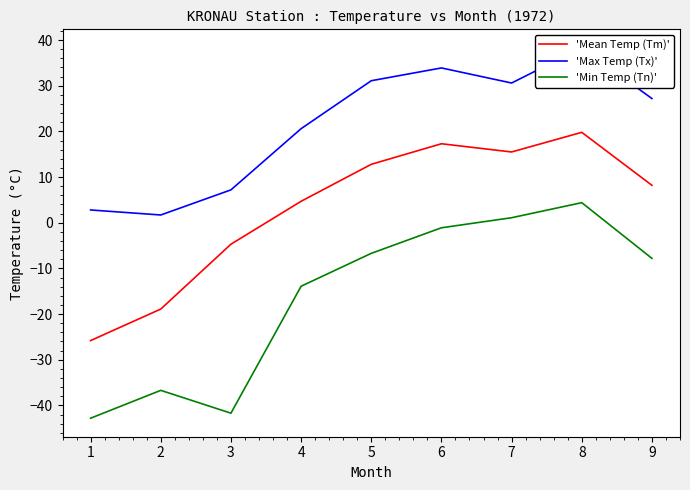

Reading left to right, list all the values displayed in this chart.

'Mean Temp (Tm)': 1=-25.8	2=-18.9	3=-4.7	4=4.7	5=12.8	6=17.3	7=15.5	8=19.8	9=8.2
'Max Temp (Tx)': 1=2.8	2=1.7	3=7.2	4=20.6	5=31.1	6=33.9	7=30.6	8=38.3	9=27.2
'Min Temp (Tn)': 1=-42.8	2=-36.7	3=-41.7	4=-13.9	5=-6.7	6=-1.1	7=1.1	8=4.4	9=-7.8